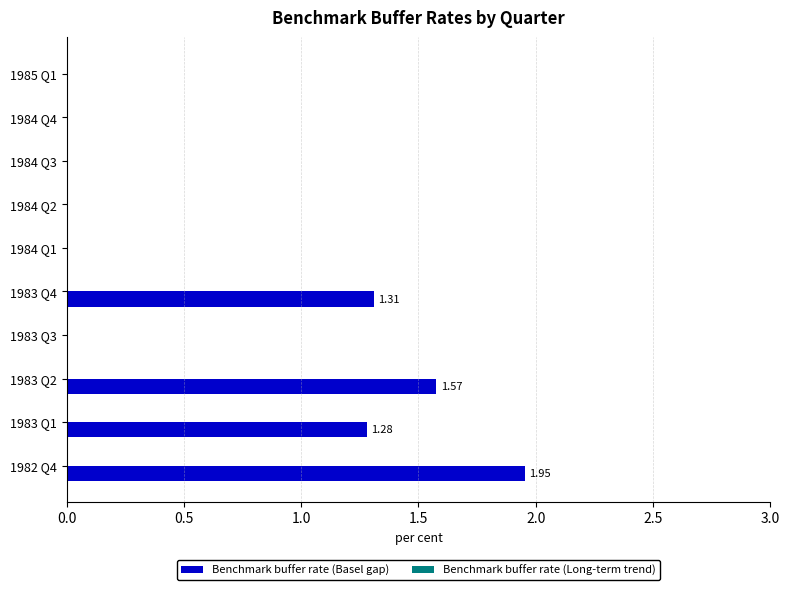

What is the sum of the values at 1983 Q1 and 1983 Q4?

2.6